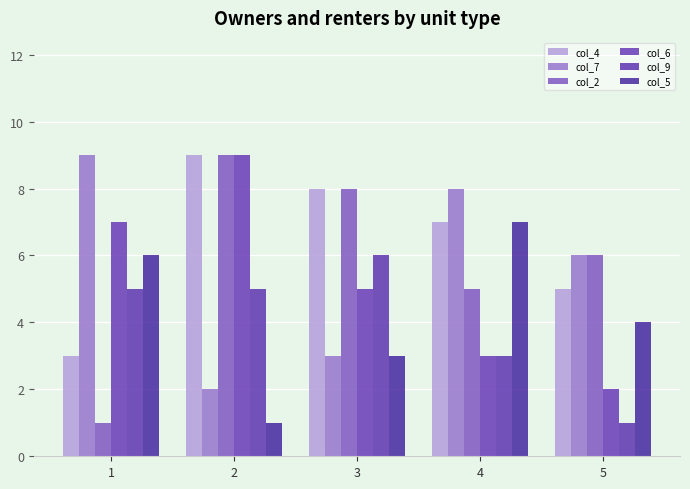

What is the total value across all series at 1?

31